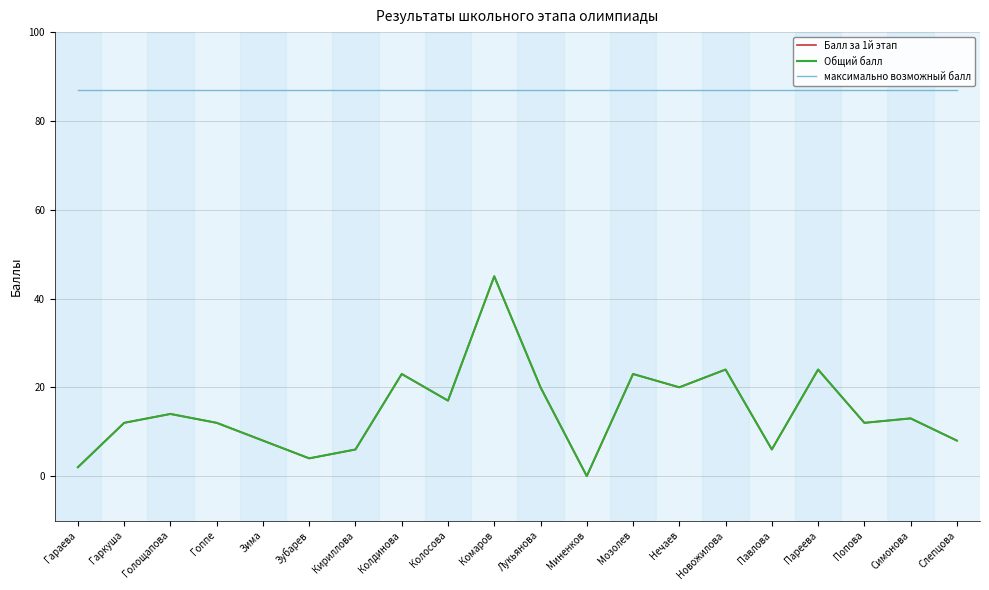

The value of Балл за 1й этап at Колдинова is 23. True or false?

True